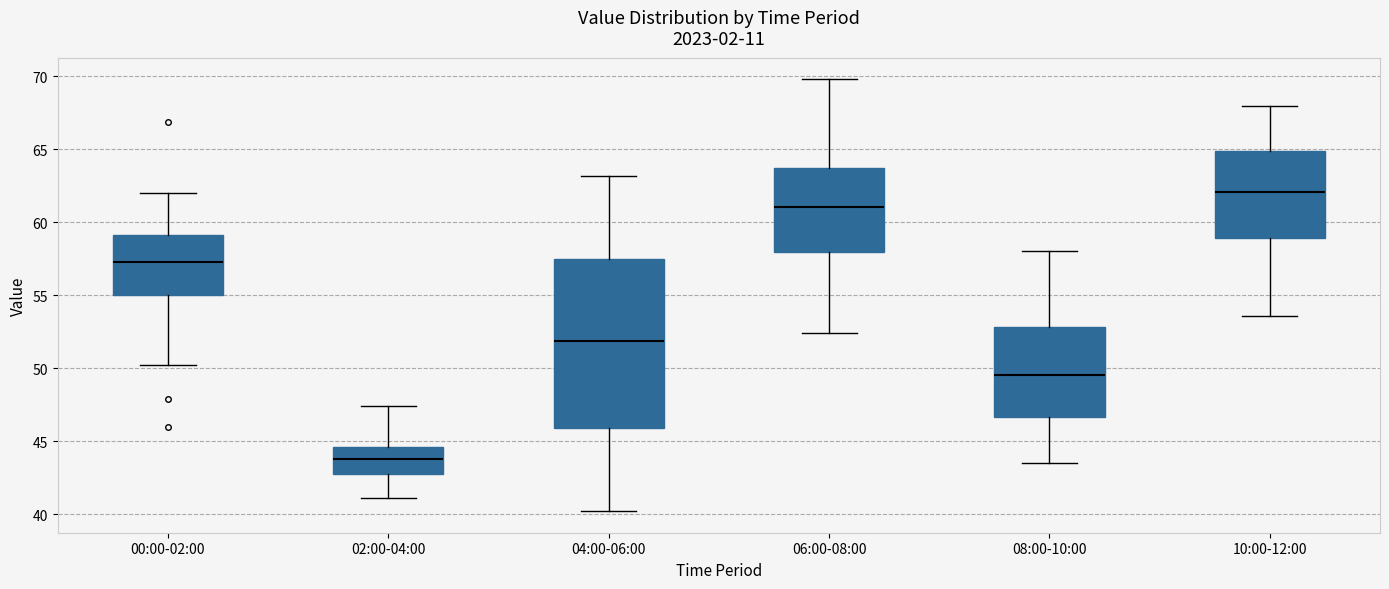

Which box has the highest median line?

10:00-12:00